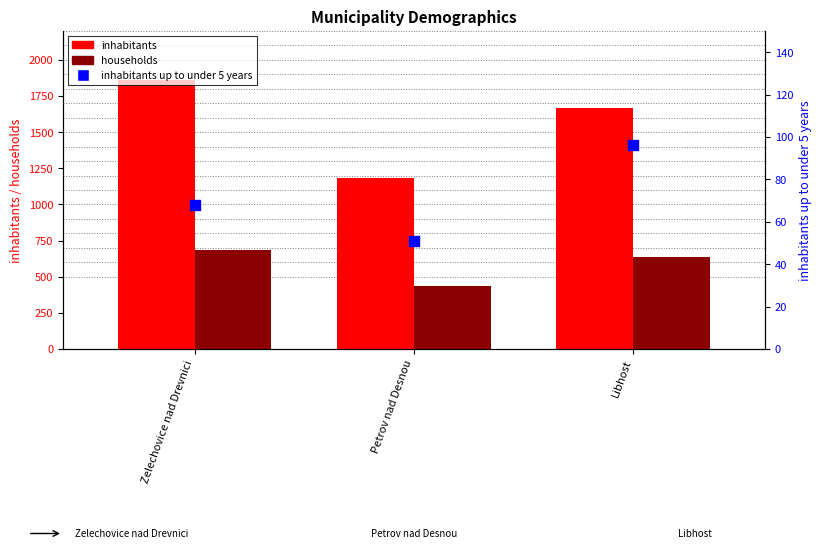

Which series has the largest total across all categories?

inhabitants